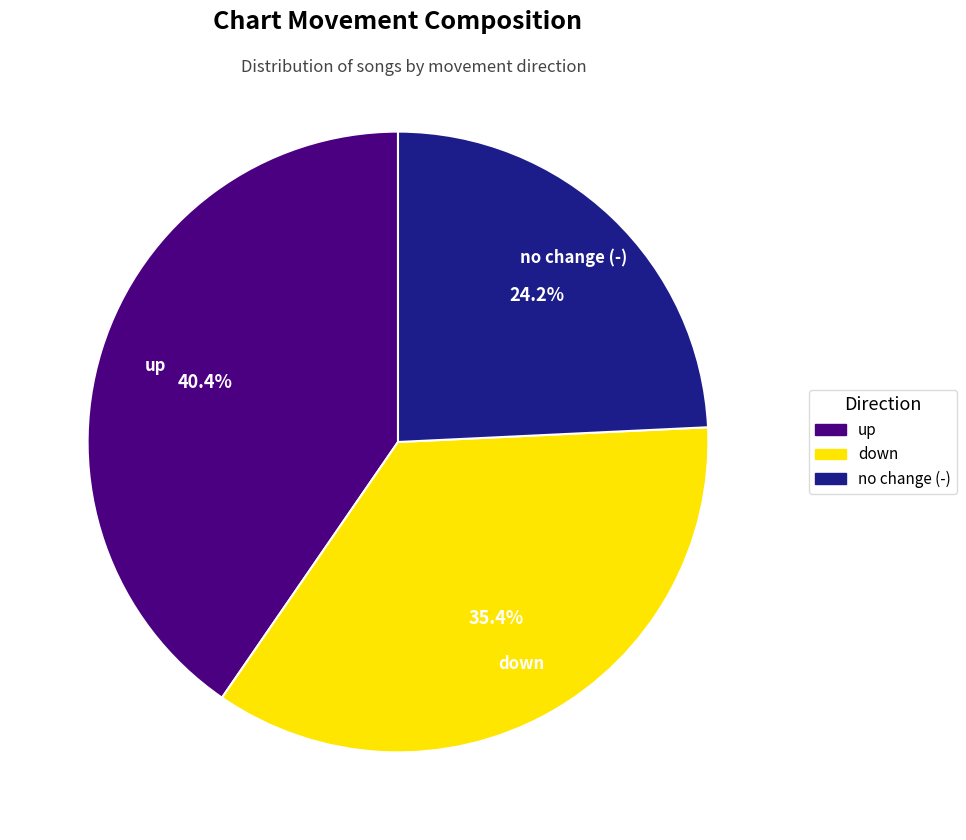

Count the number of slices in the pie.

3